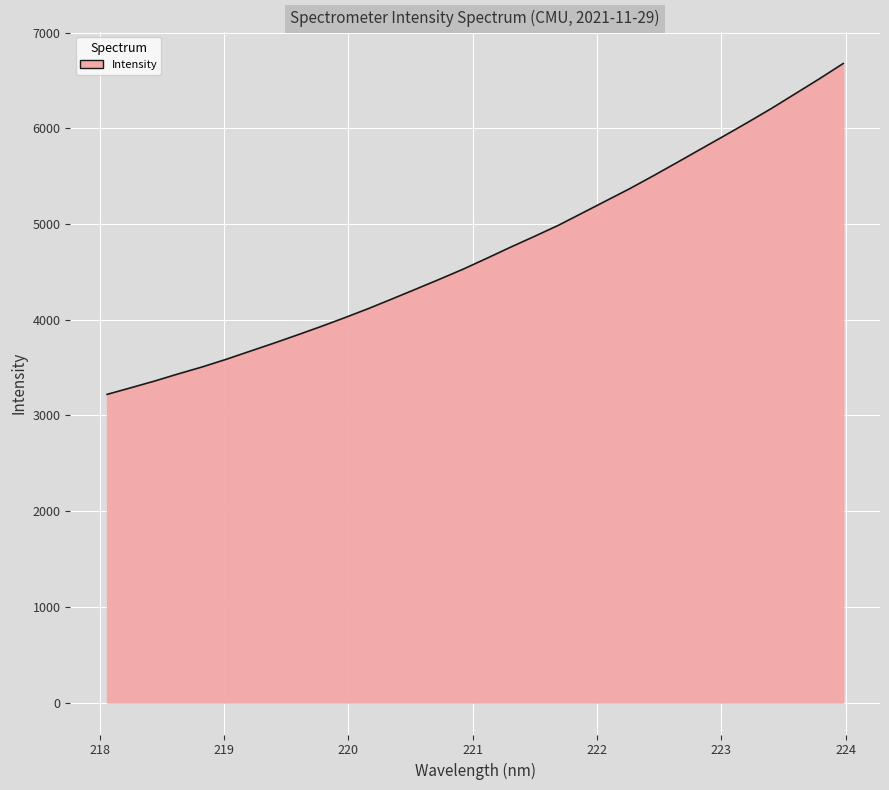

What is the difference between the maximum and minimum values?

3457.4